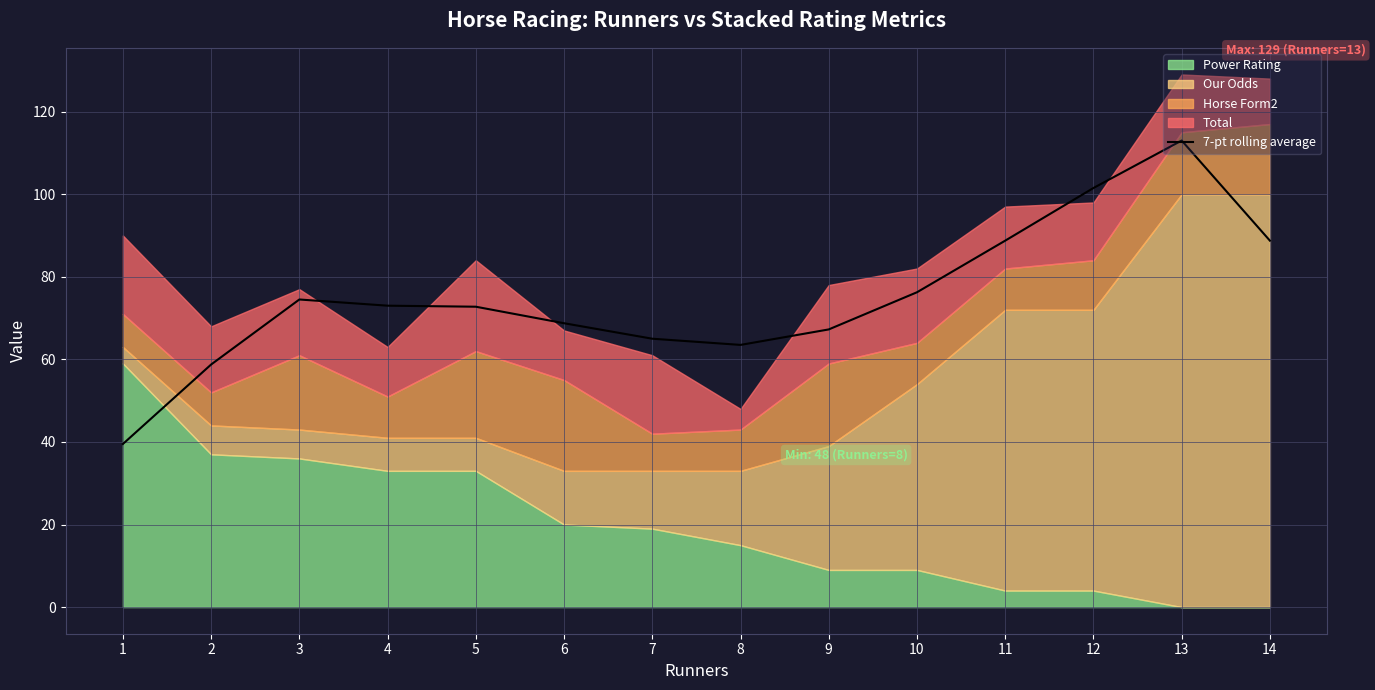

Which category has the highest value in the 7-pt rolling average series?

13